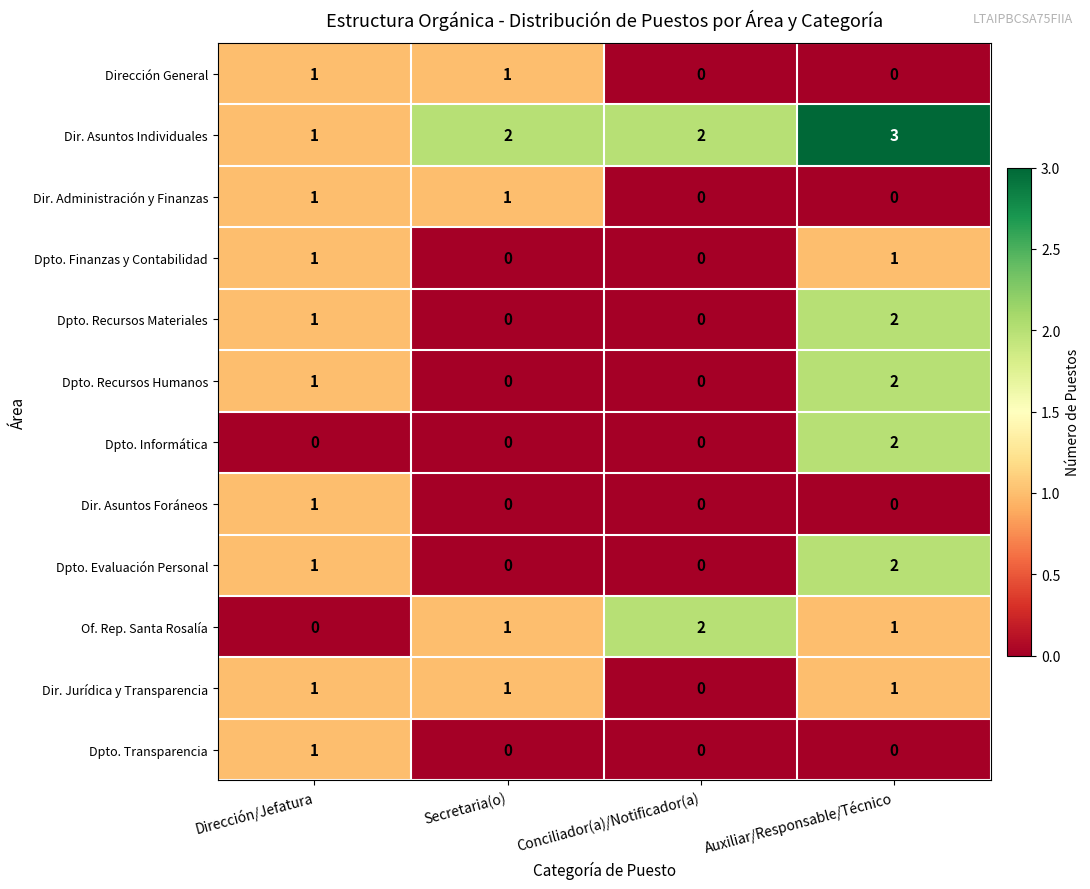

At how many categories does at least one series exceed 0?

4